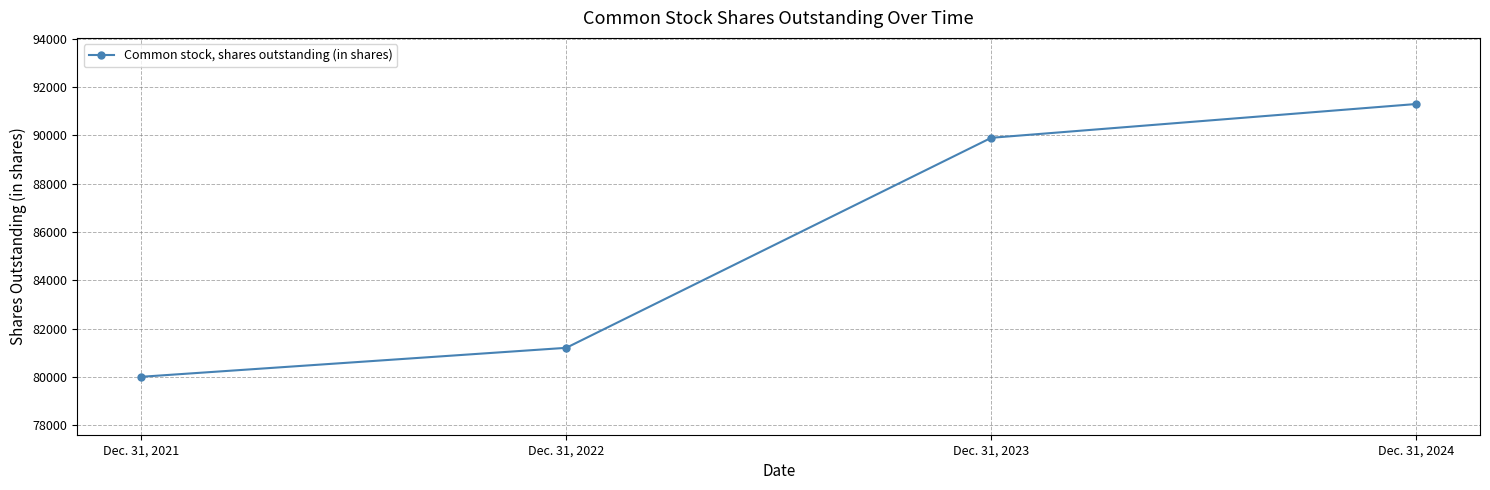

Rank the categories by value from lowest to highest.

Dec. 31, 2021, Dec. 31, 2022, Dec. 31, 2023, Dec. 31, 2024